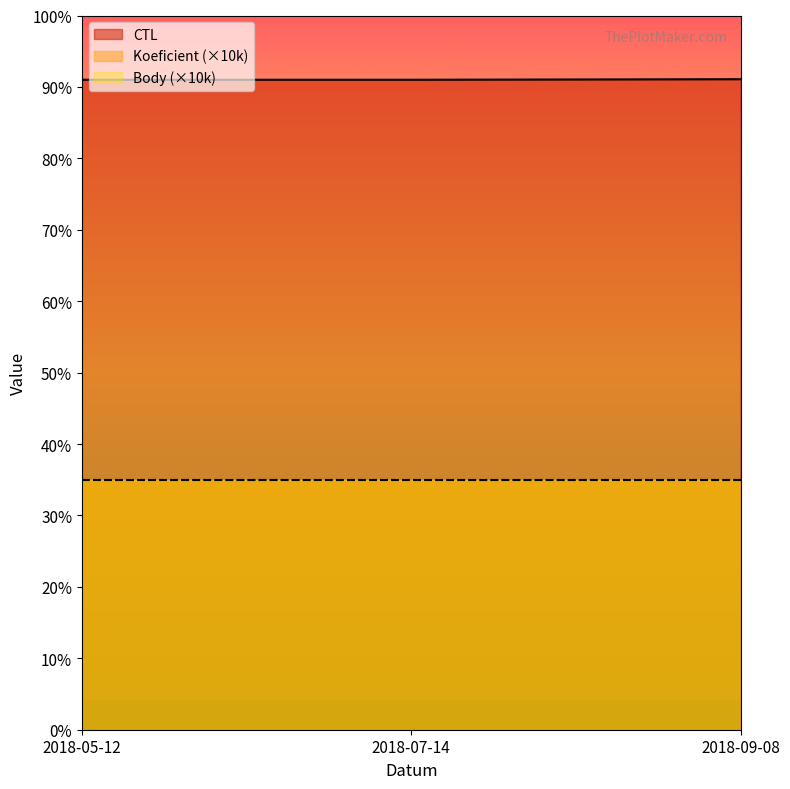

What is the difference between the highest and lowest values at 2018-05-12?

181994